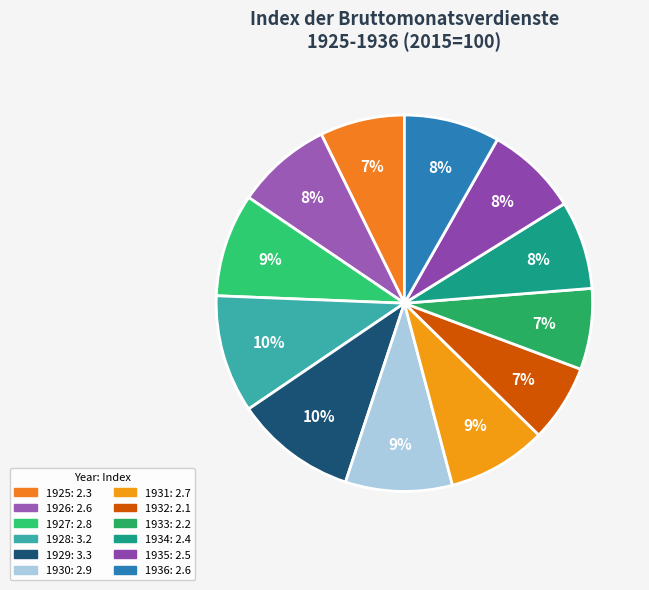

What is the change in value from 1929 to 1931?

-0.6